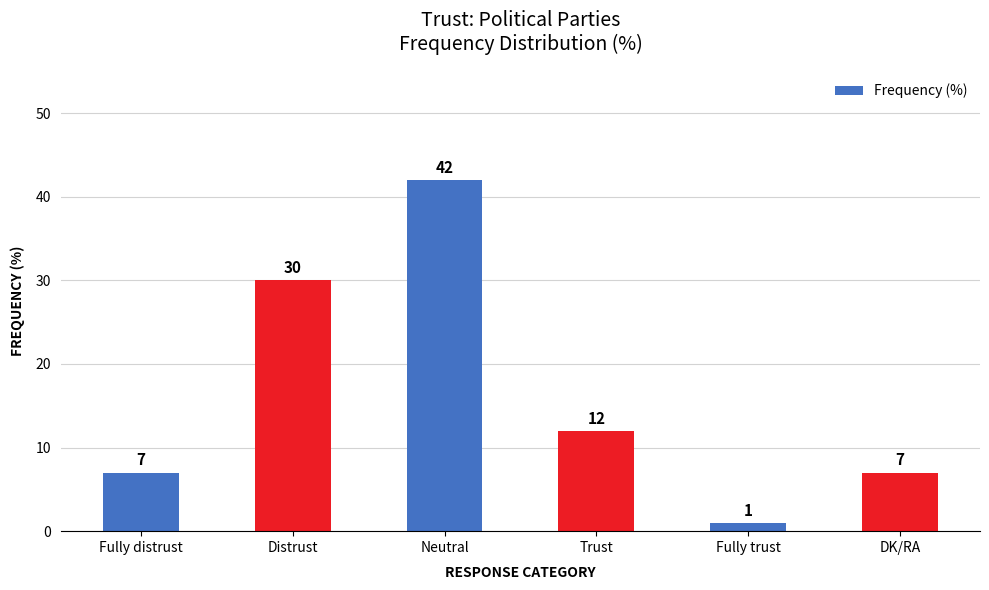

What is the ratio of the value at Fully trust to the value at DK/RA?

0.1